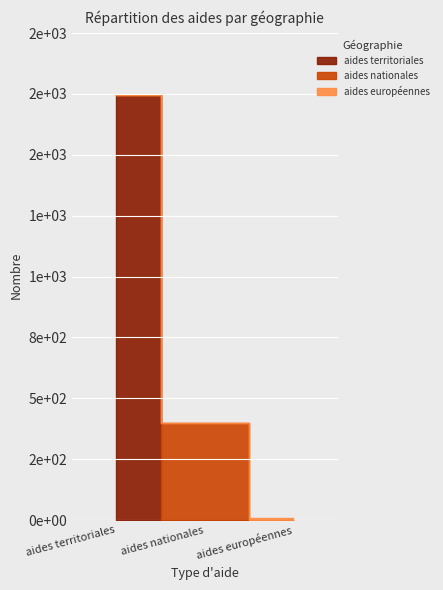

True or false: the data shows 10 at aides européennes.

True